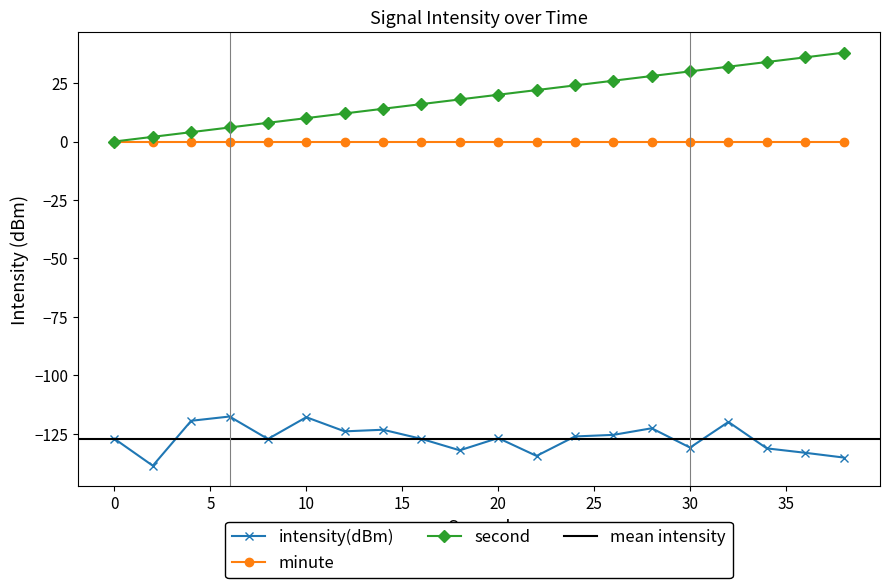

At how many categories does at least one series exceed -76?

20